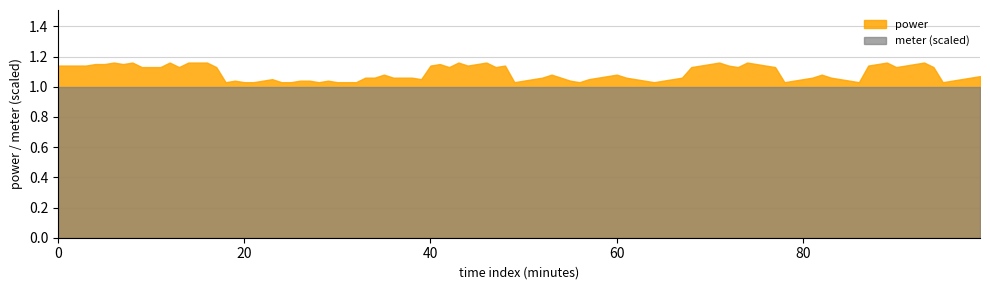

Which series has the largest range (max minus min)?

power